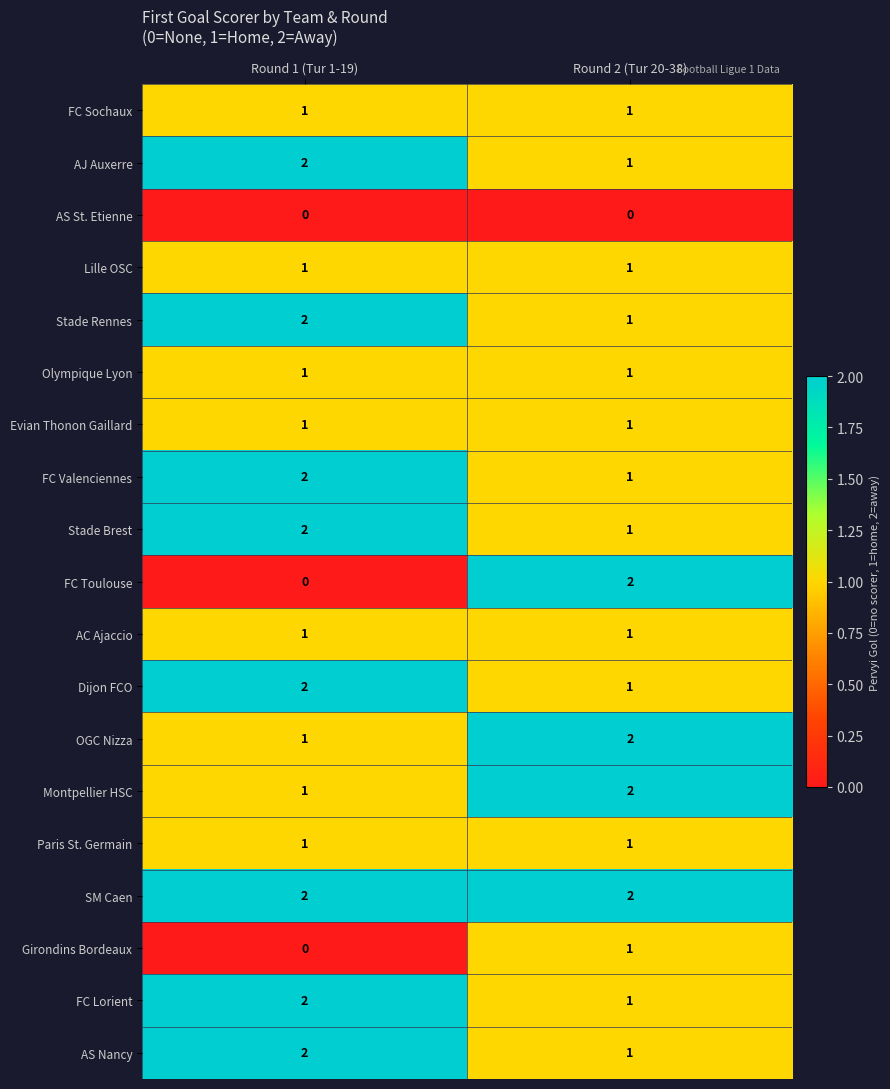

The value of Evian Thonon Gaillard at Round 2 (Tur 20-38) is 1. True or false?

True